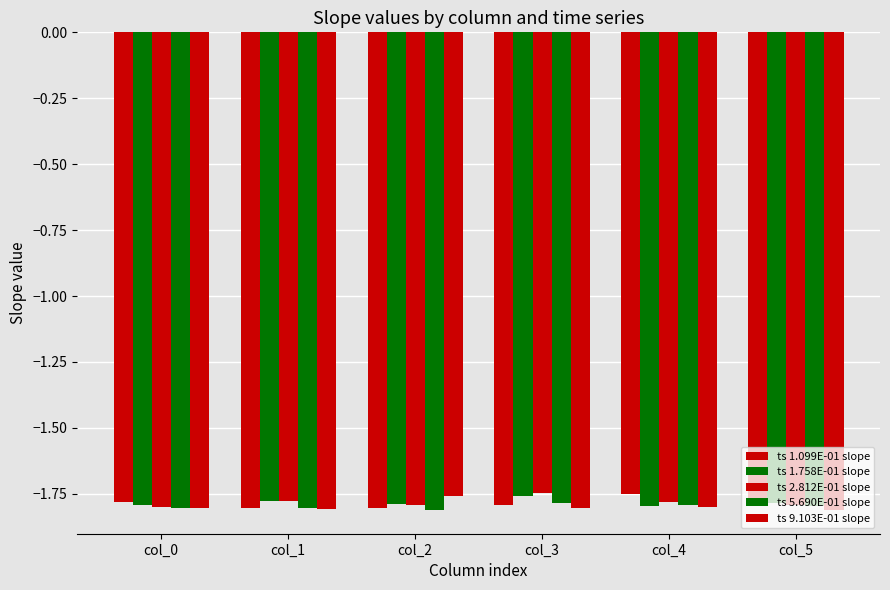

How many bars are there in each group?

5